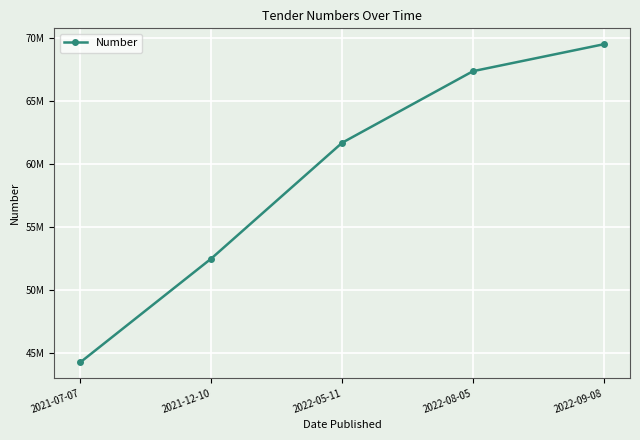

Between 2021-07-07 and 2021-12-10, which is larger?

2021-12-10